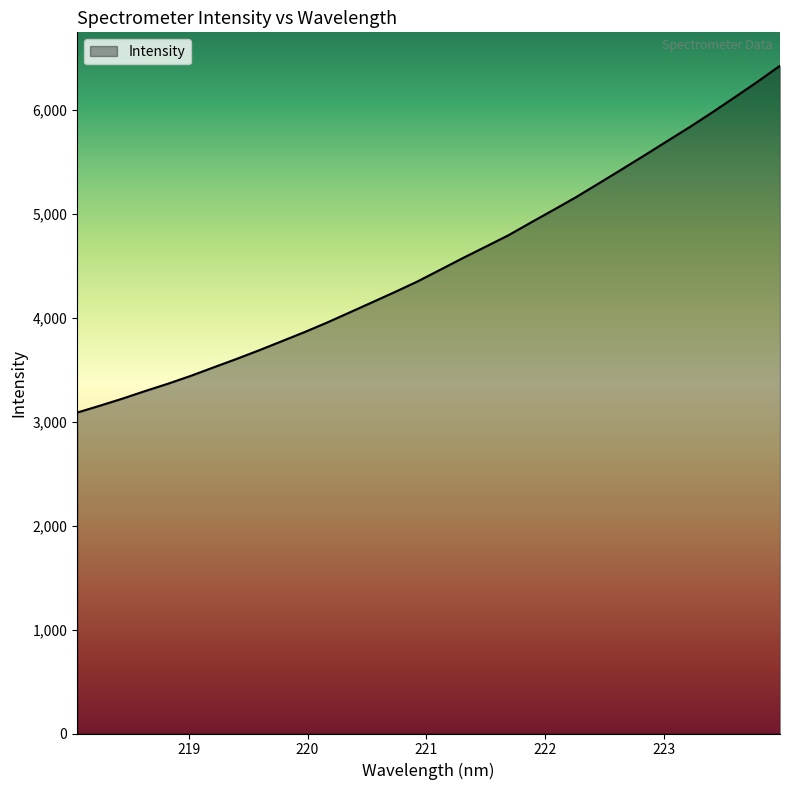

What is the difference between the maximum and minimum values?

3339.2